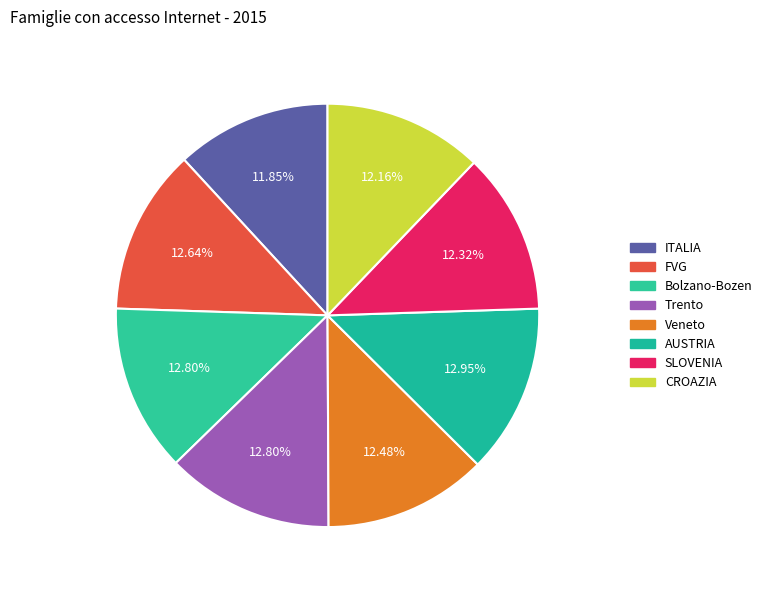

Count the number of slices in the pie.

8